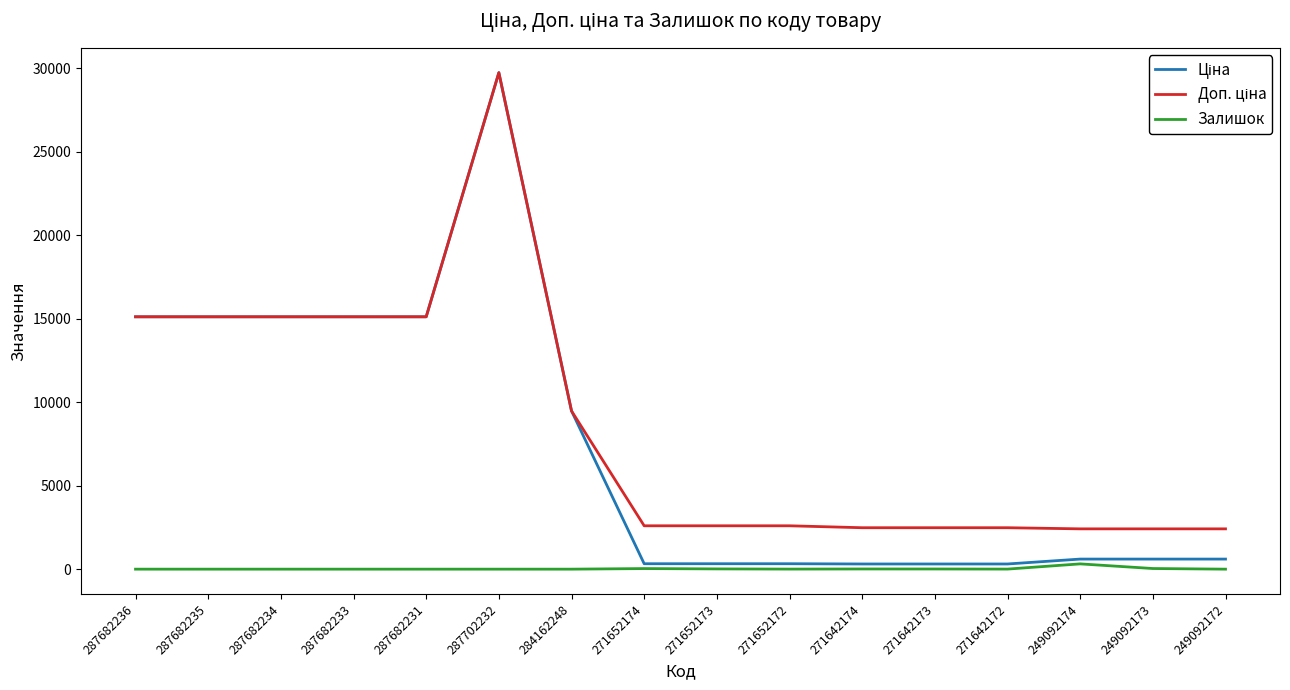

At which label does Залишок first exceed 4?

271652174